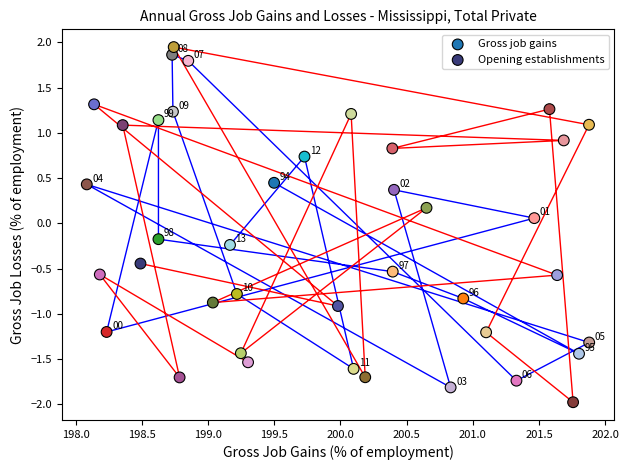

Which series contains the lowest Y value?

Opening establishments